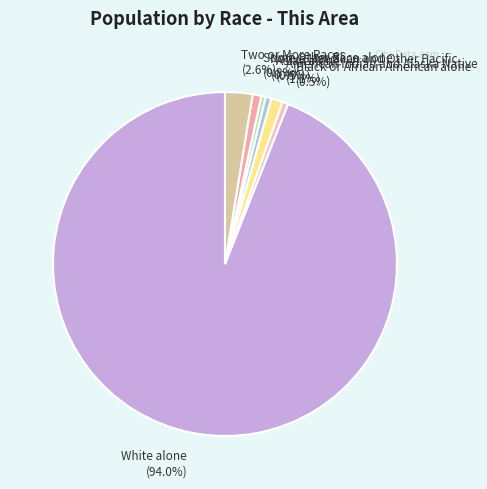

True or false: Two or More Races accounts for 3% of the total.

True